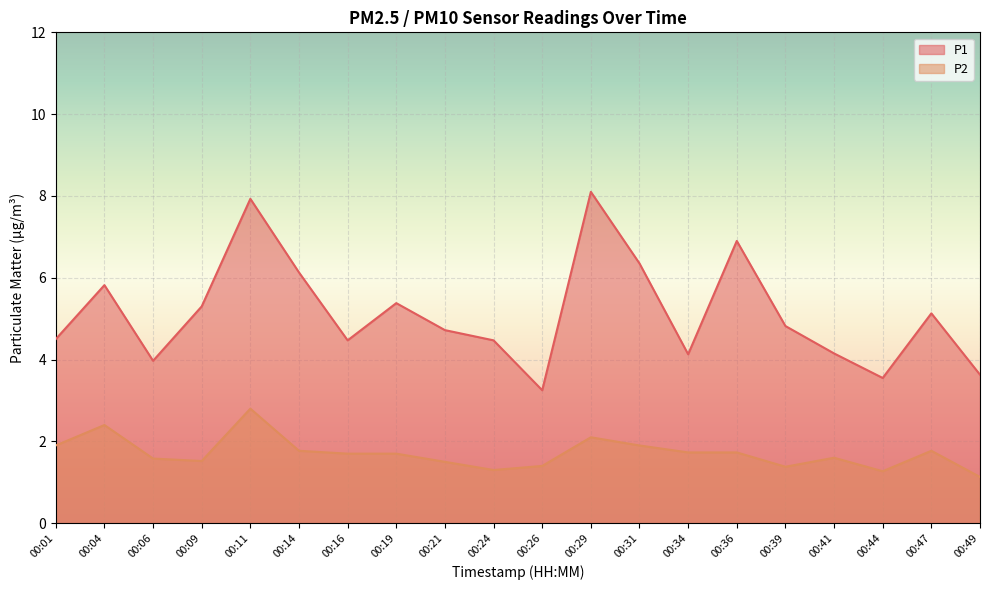

True or false: P2 and P1 cross at least once.

False